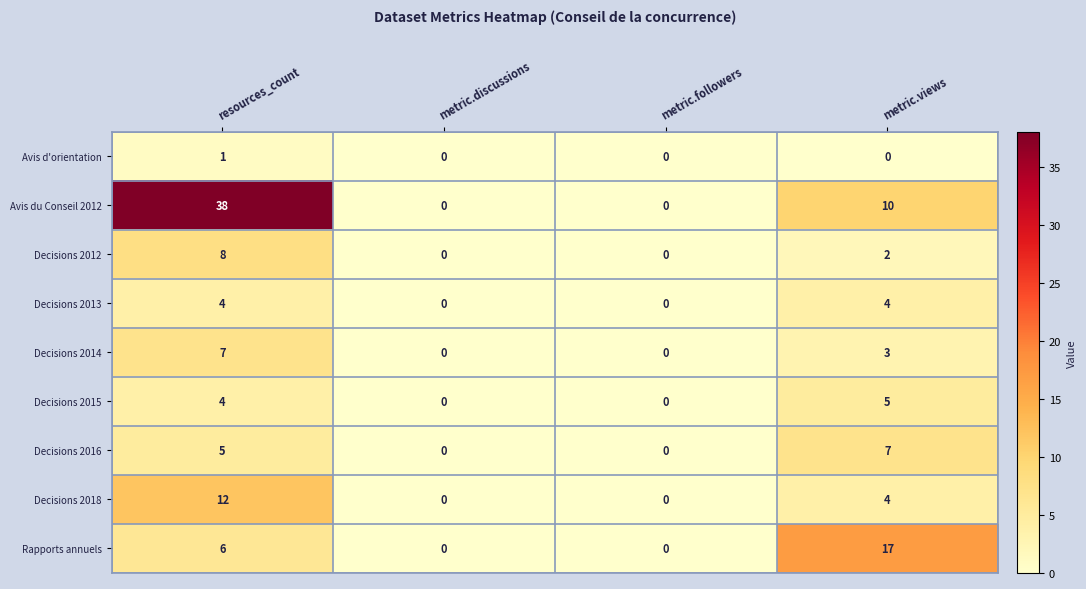

What is the sum of the Decisions 2016 values at metric.views and metric.followers?

7